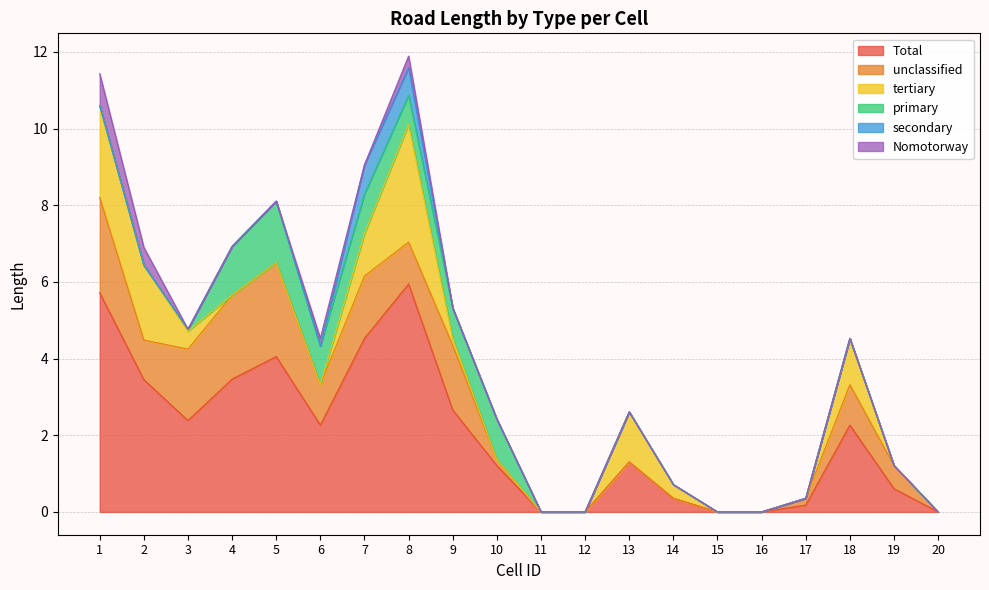

What is the total value across all series at 4?

6.9